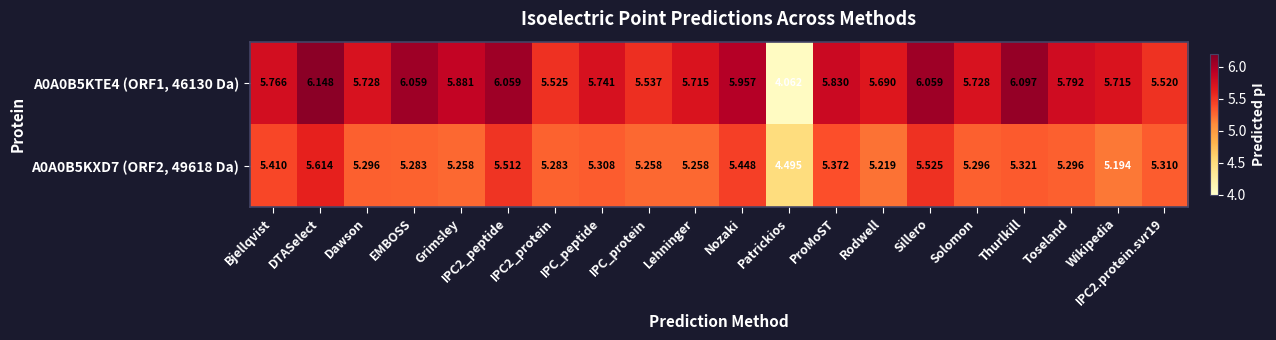

At how many categories does at least one series exceed 4?

20